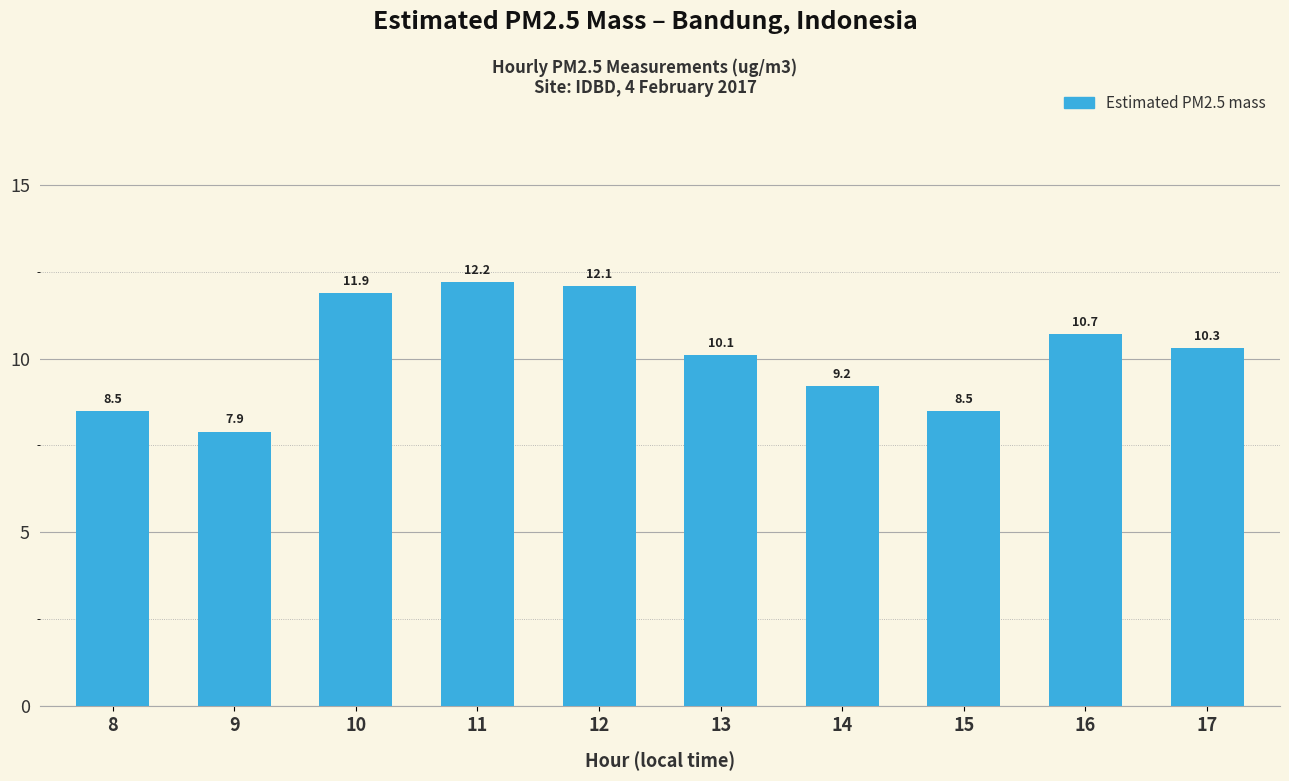

Between 15 and 17, which is larger?

17